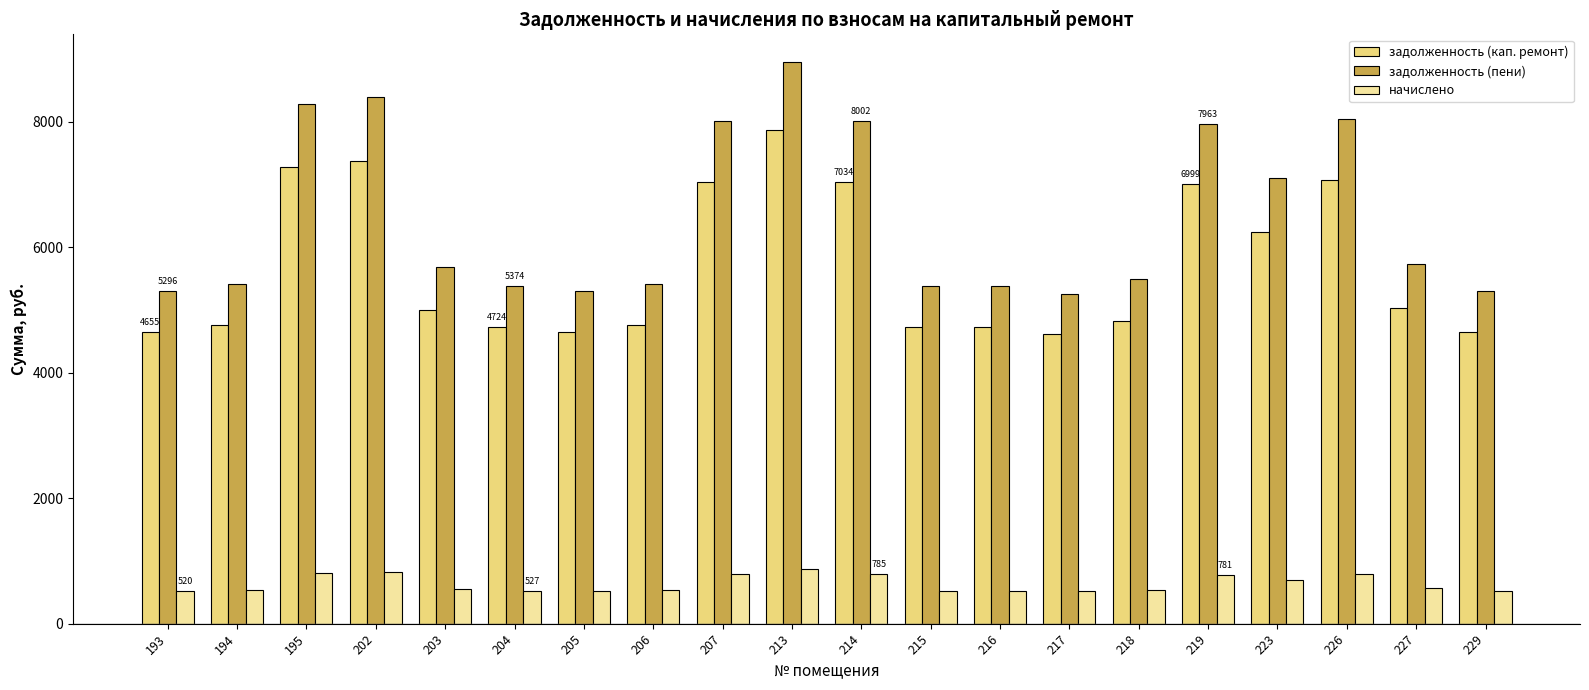

What is the sum of the задолженность (пени) values at 213 and 216?

14318.1